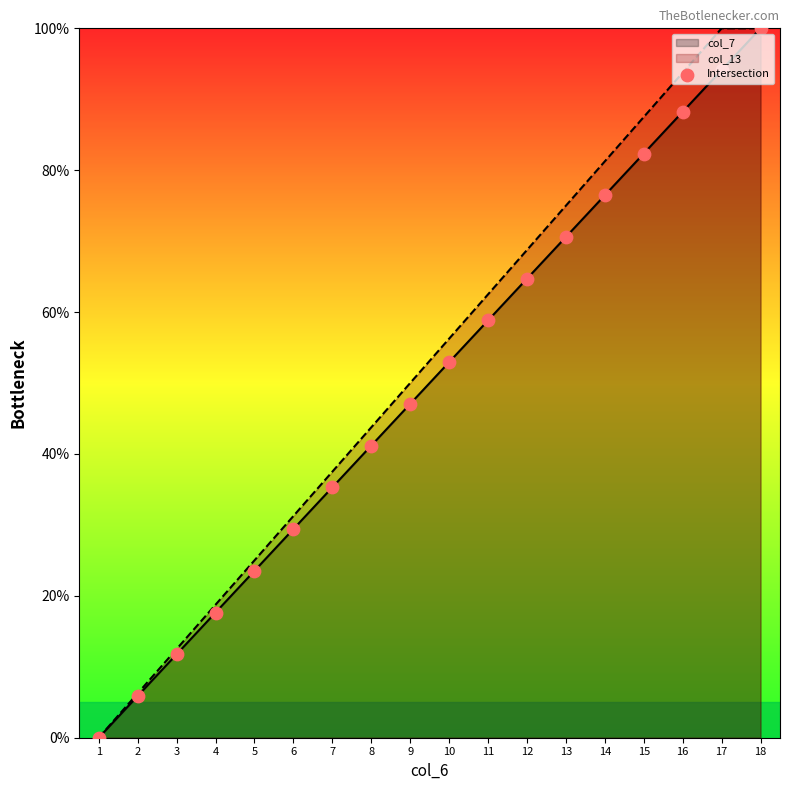

What is the change in value from 16 to 17?

+5.9